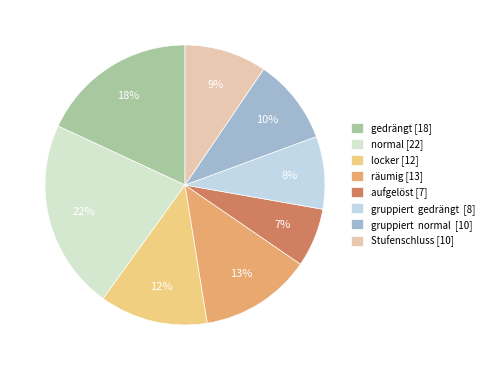

To the nearest percent, what is the difference between the largest and smallest slice percentages?

15%